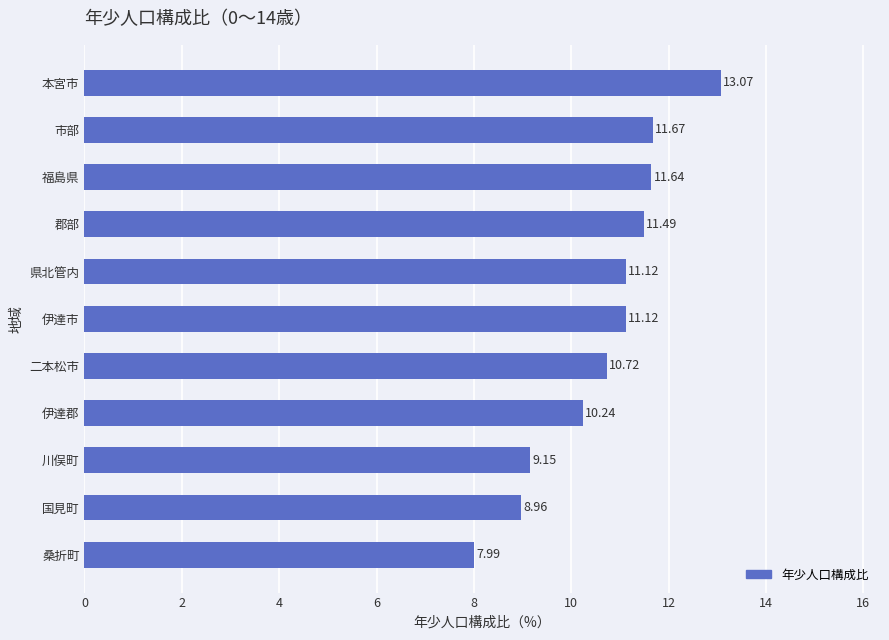

Does the chart contain stacked bars?

No